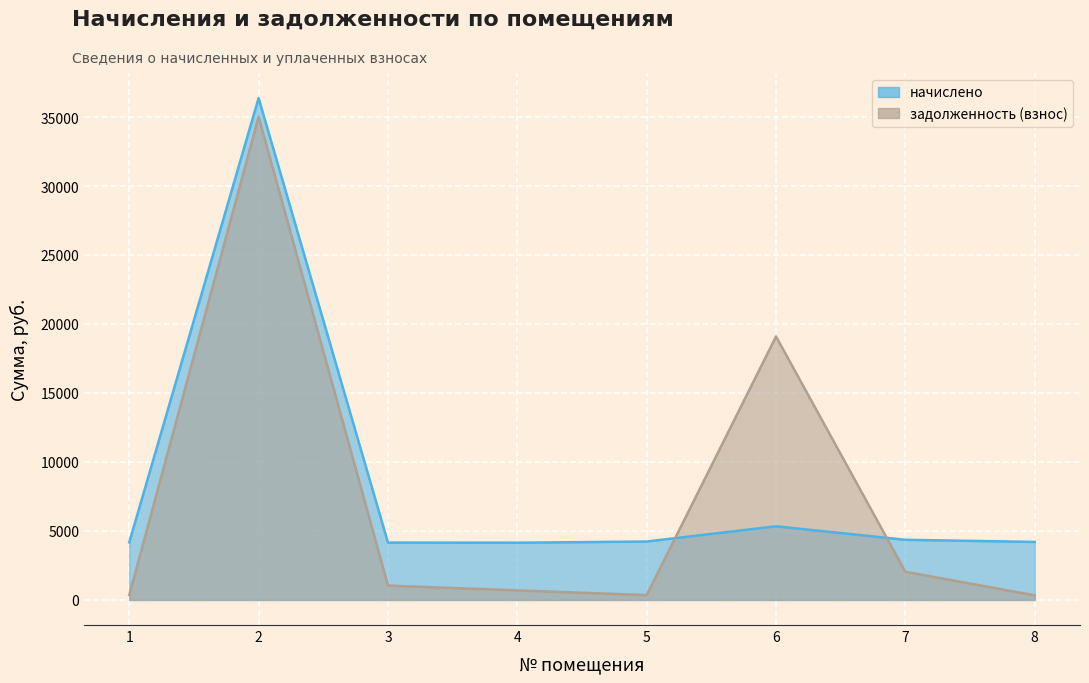

Which label corresponds to the smallest value in the chart?

8